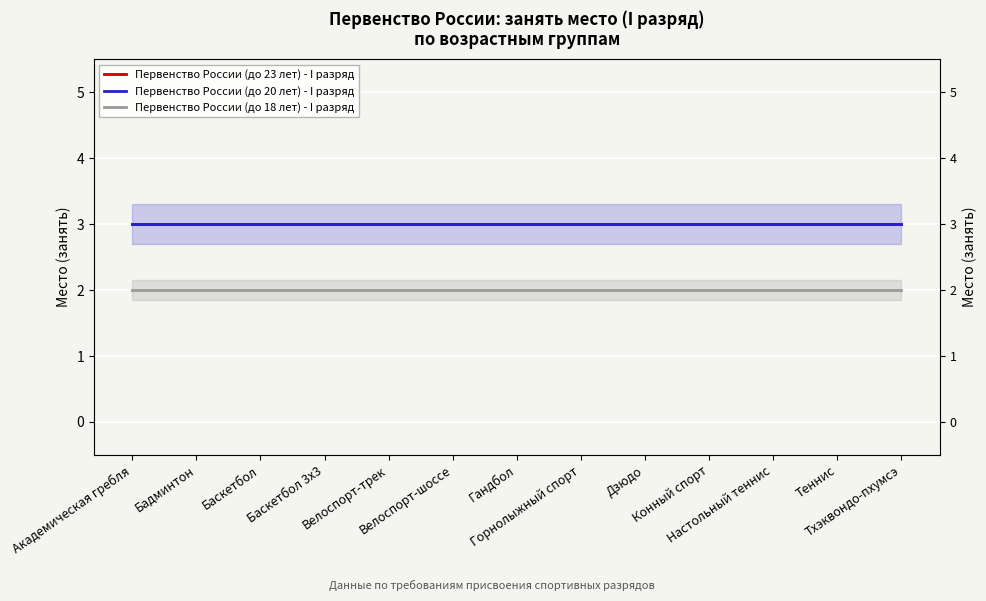

Is this an area chart (filled region under the line)?

No